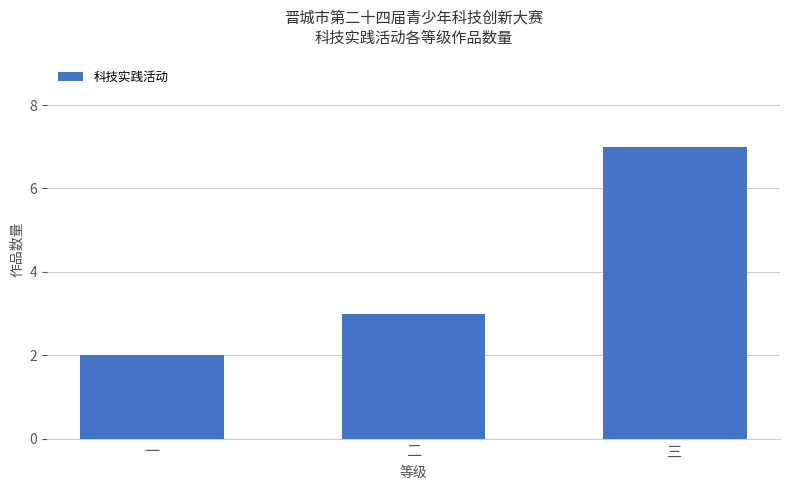

Rank the categories by value from highest to lowest.

三, 二, 一